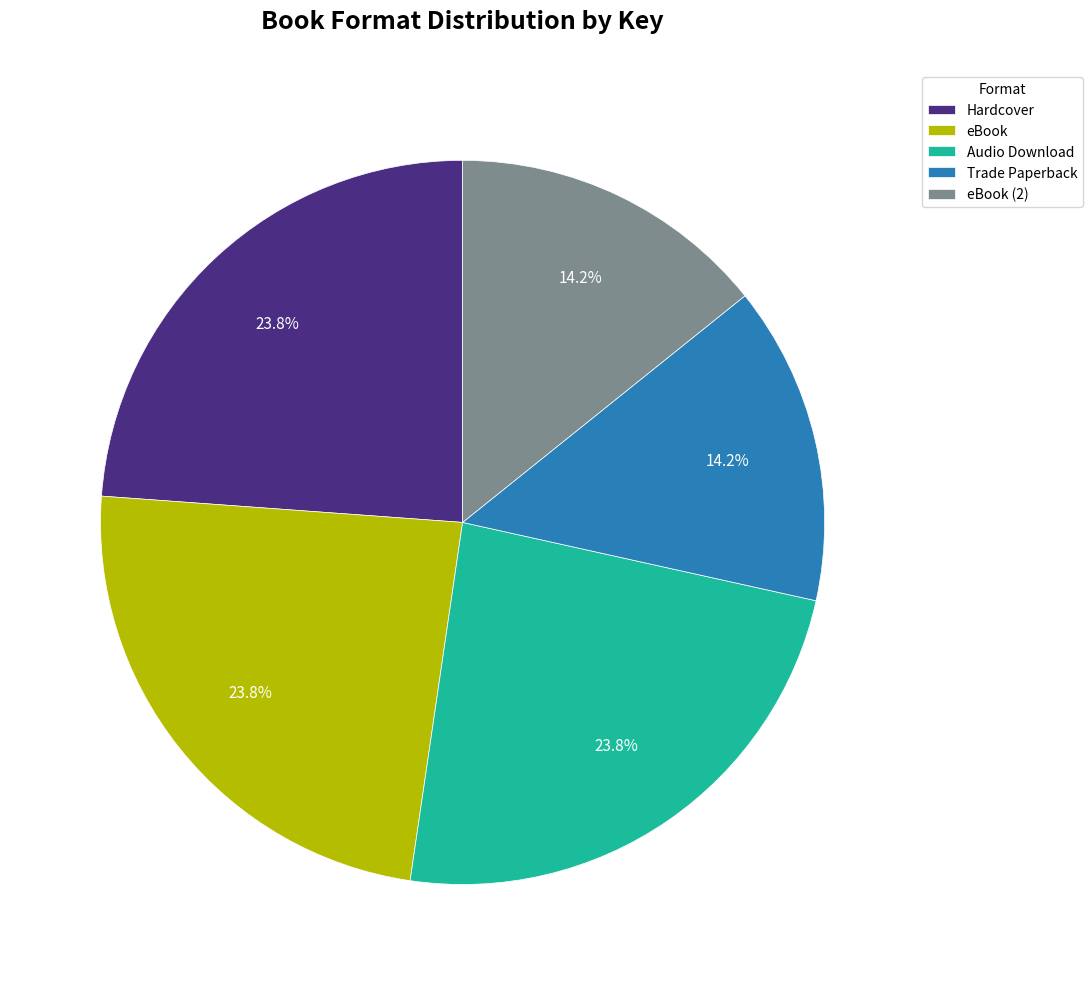

How many segments does this pie chart have?

5